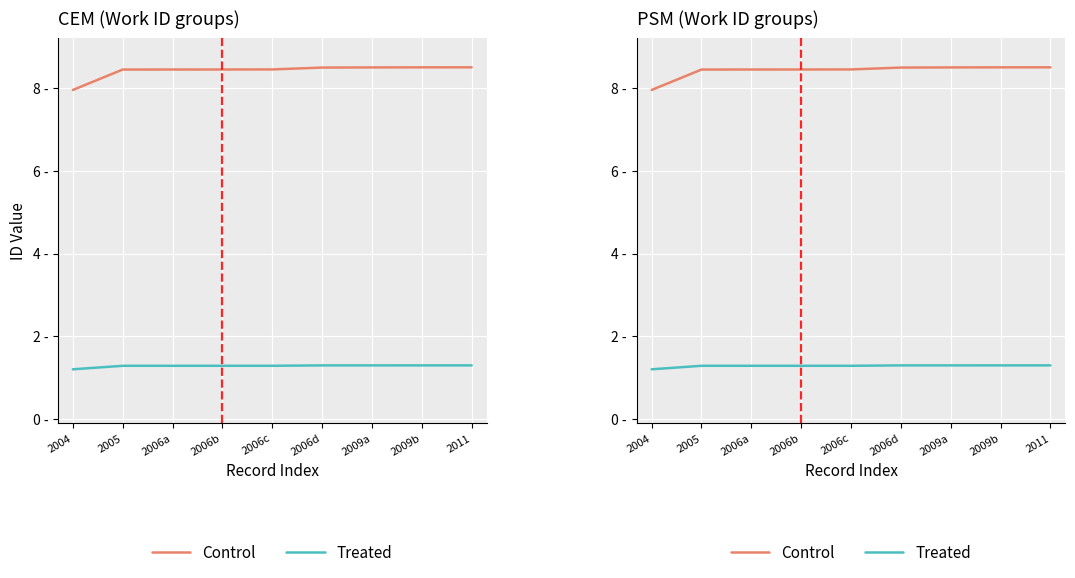

Where is Control nearest to the value 8?

2004